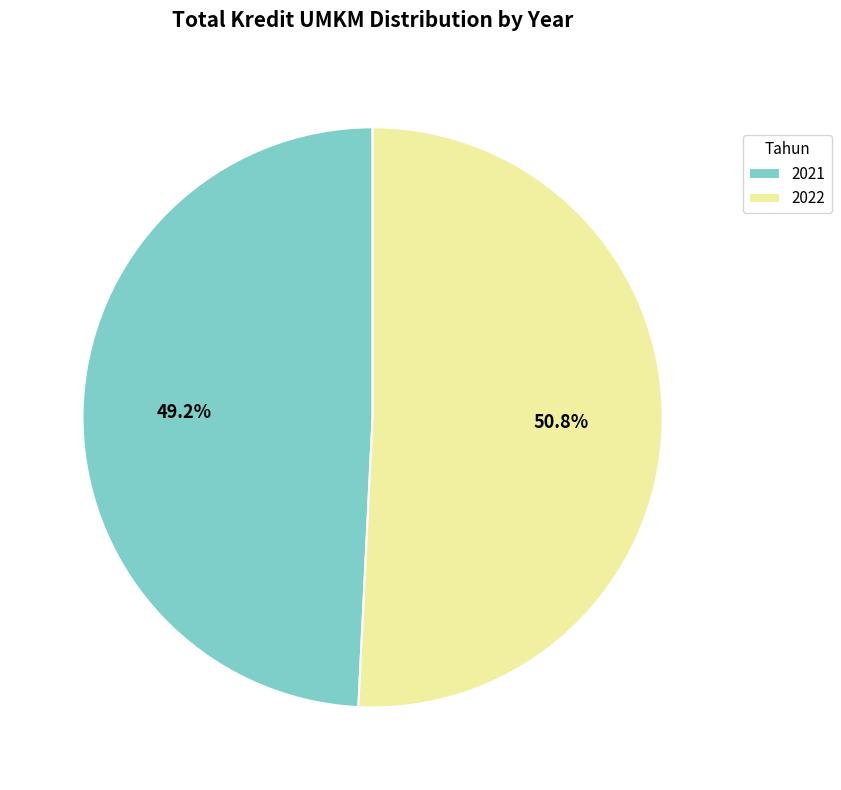

Count the number of slices in the pie.

2